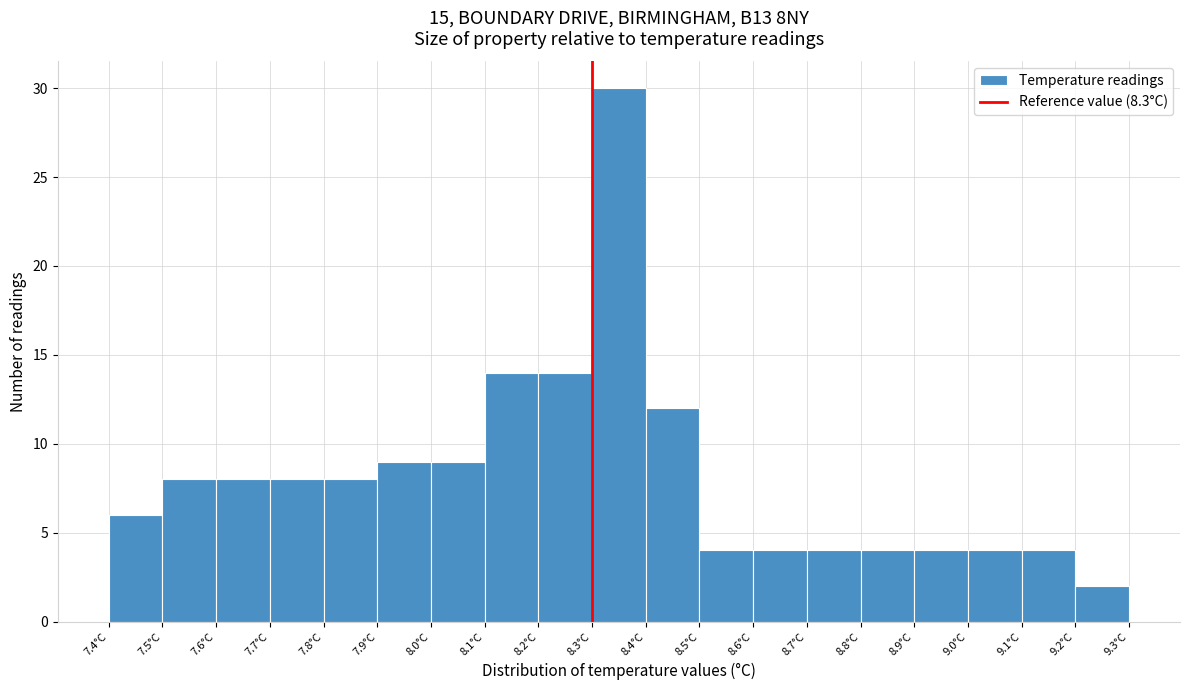

Over which range of the x-axis is the bar tallest?

8.3 to 8.4